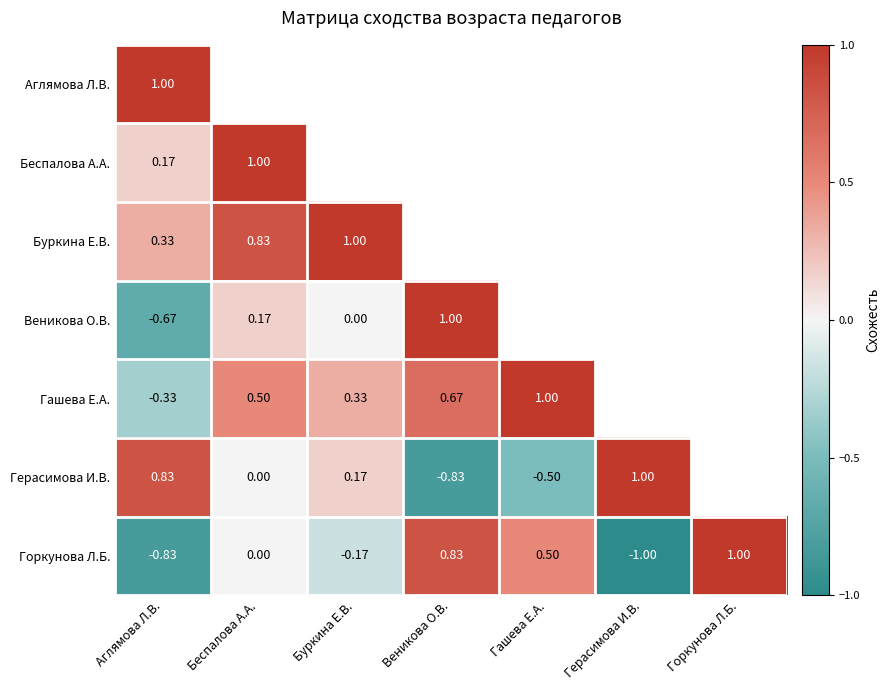

How many values in the Герасимова И.В. series exceed 0?

3